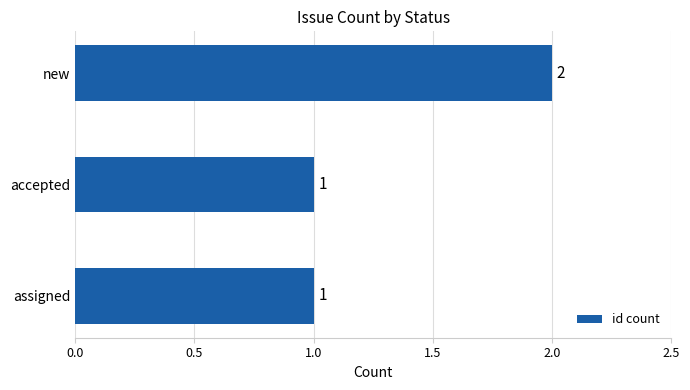

Reading bottom to top, list all the values displayed in this chart.

assigned=1	accepted=1	new=2